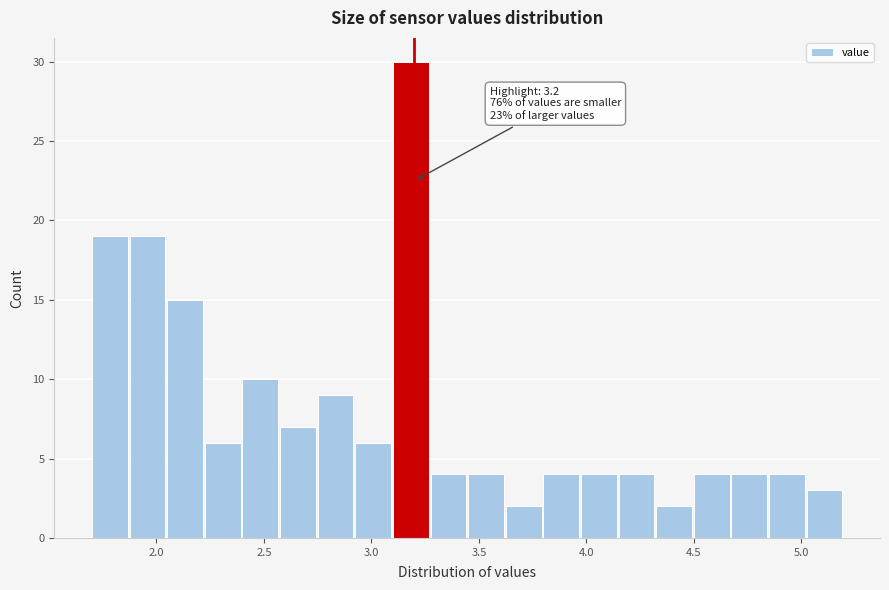

Read against the x-axis, roughly where is the centre of the tallest bar?

3.20